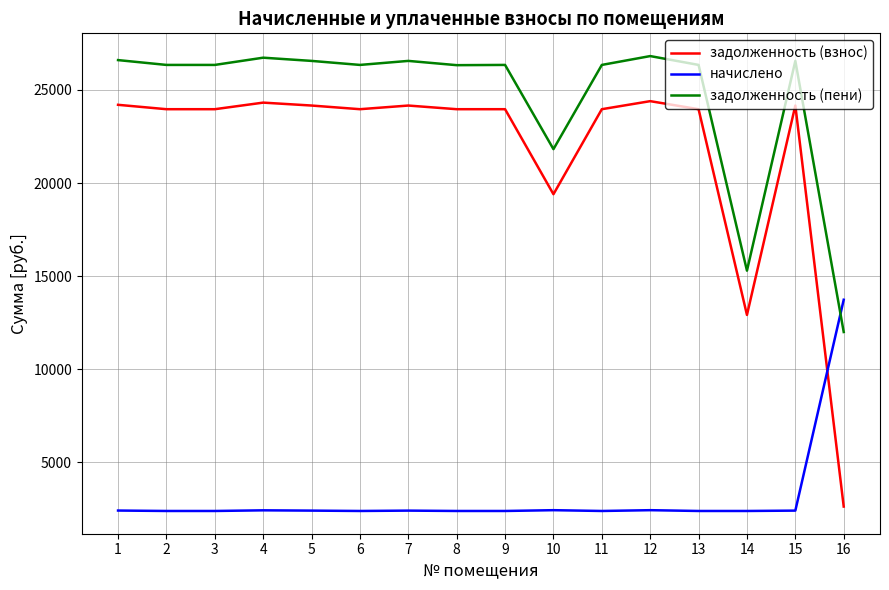

Does the chart display data point markers on the line(s)?

No